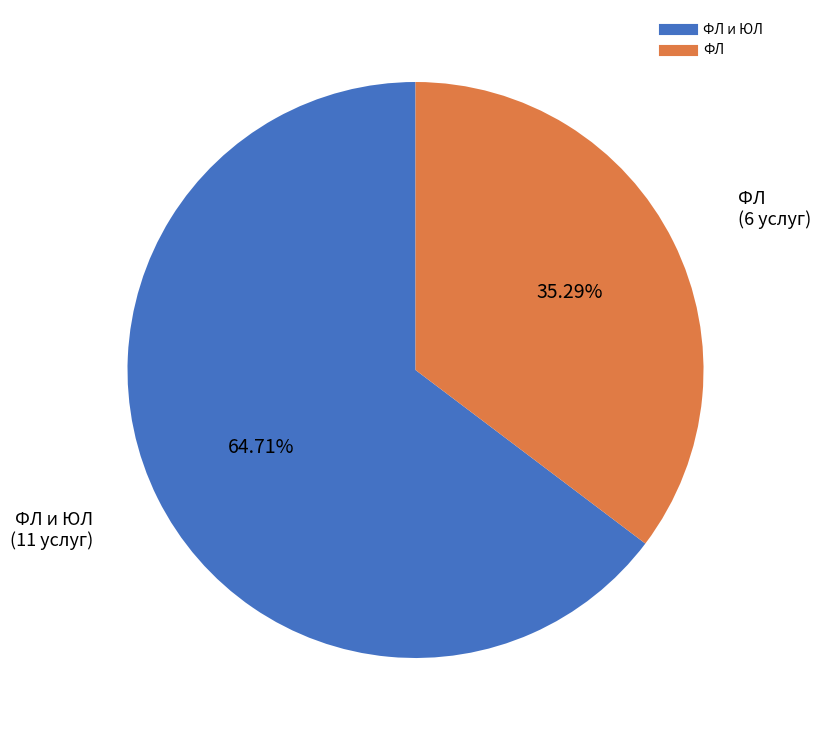

Is there a majority slice in this chart?

Yes